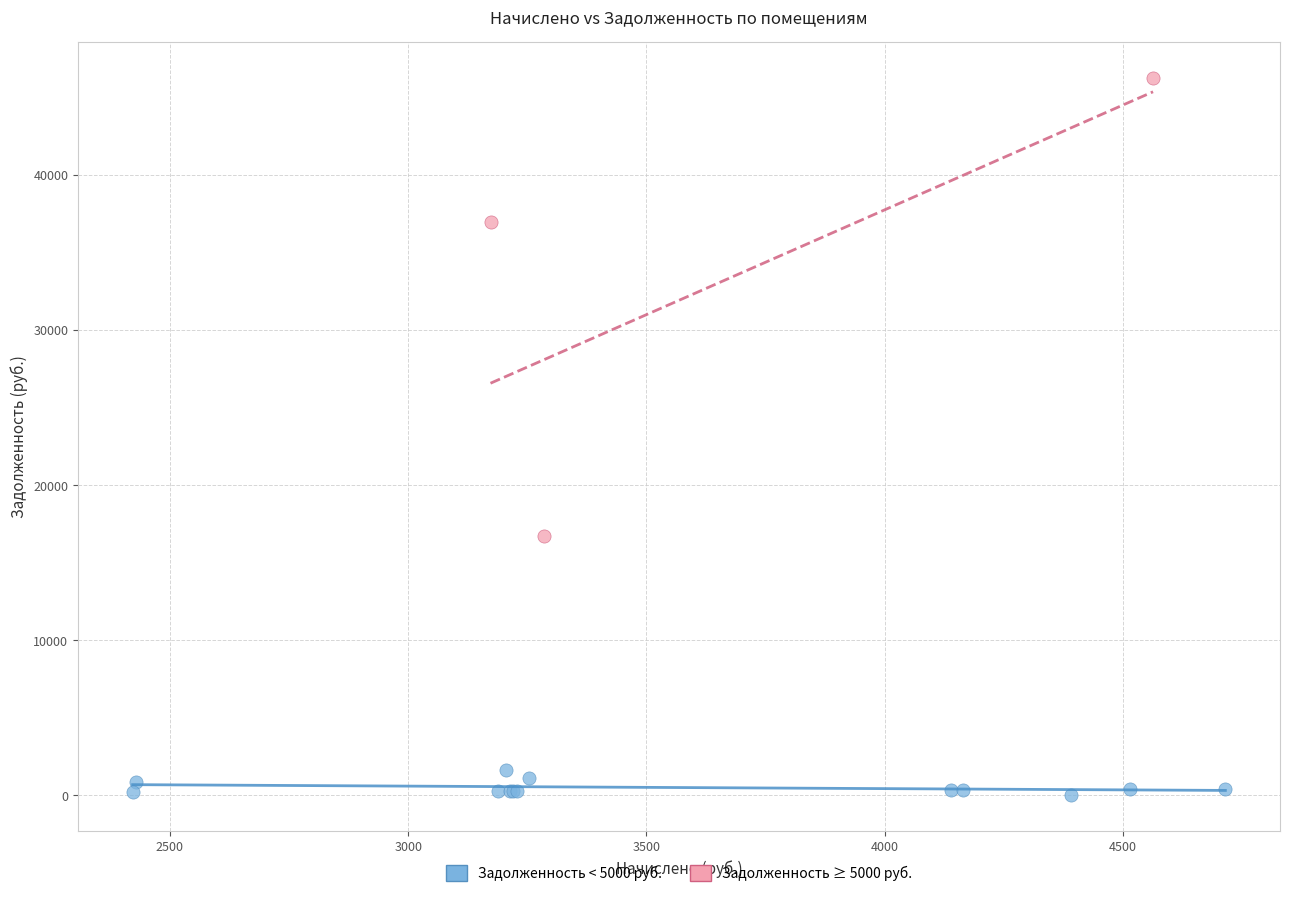

What are all the series names shown in the legend?

Задолженность < 5000 руб., Задолженность ≥ 5000 руб.